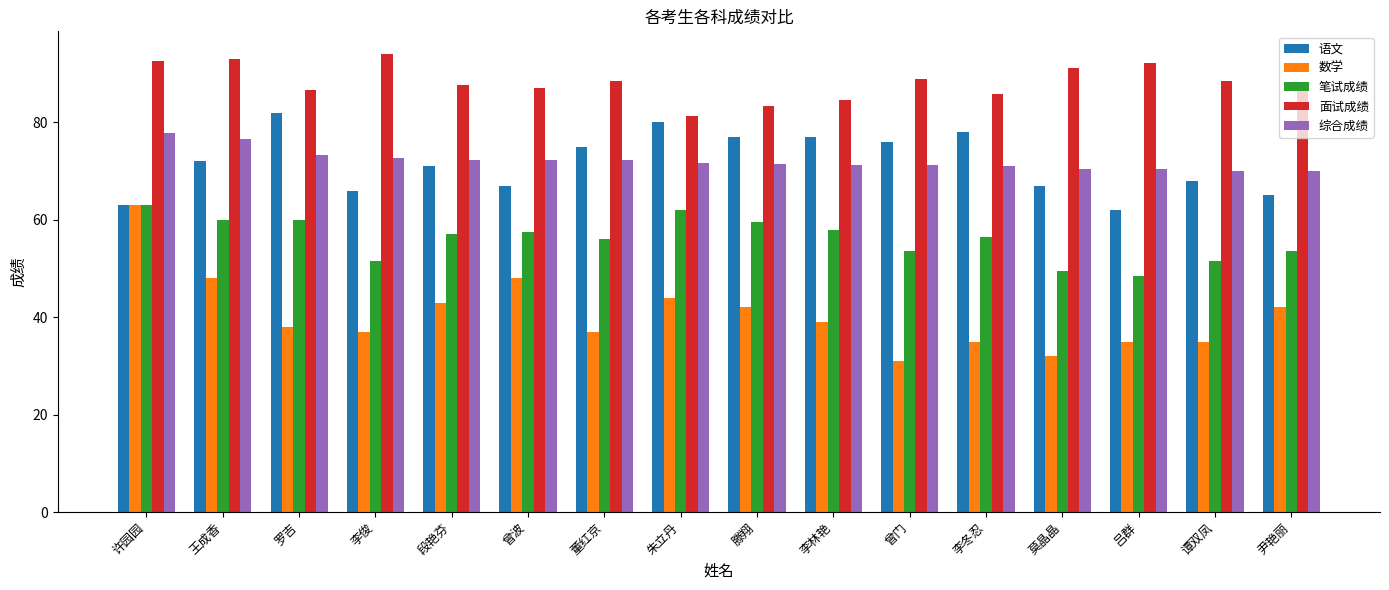

Which series has the largest total across all categories?

面试成绩